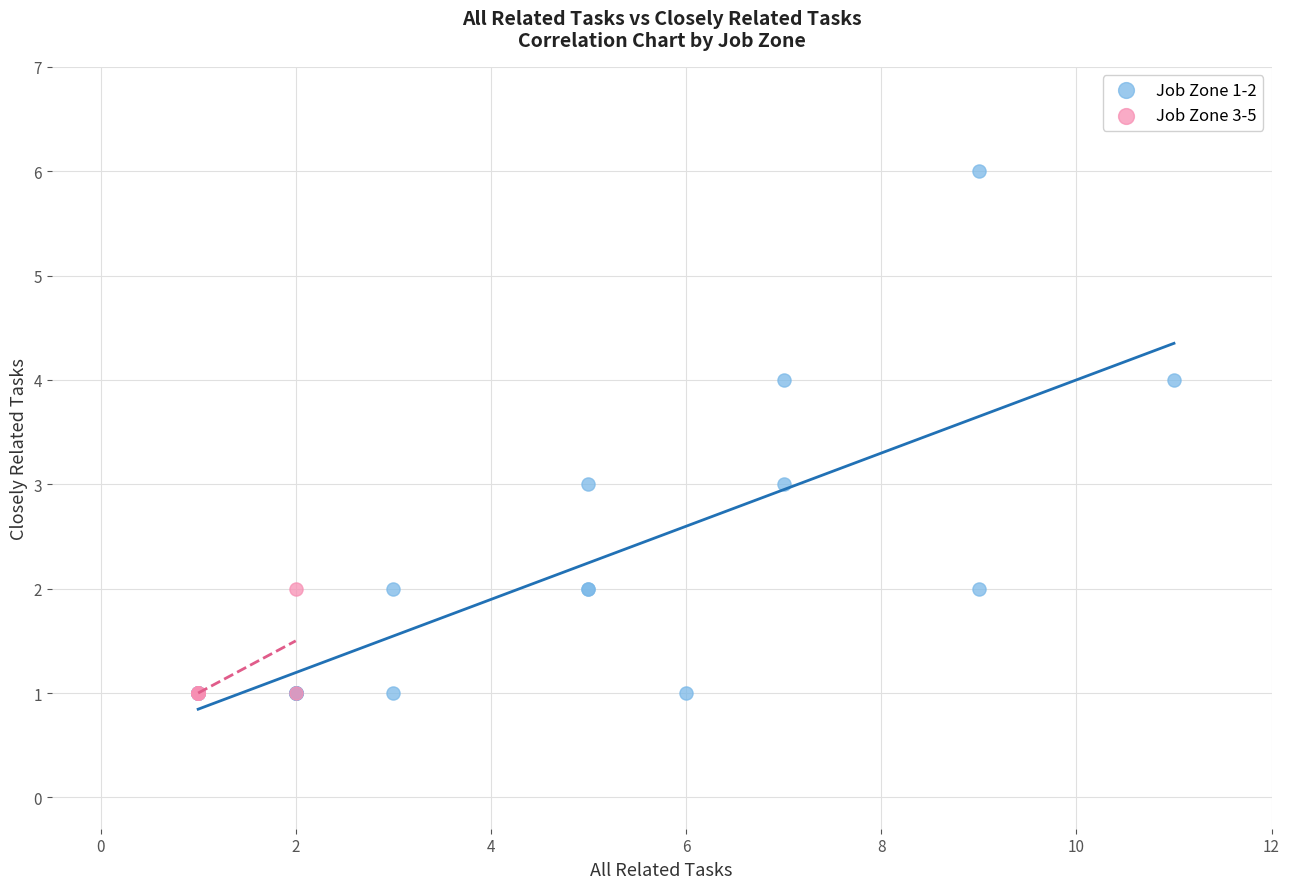

What are all the series names shown in the legend?

Job Zone 1-2, Job Zone 3-5